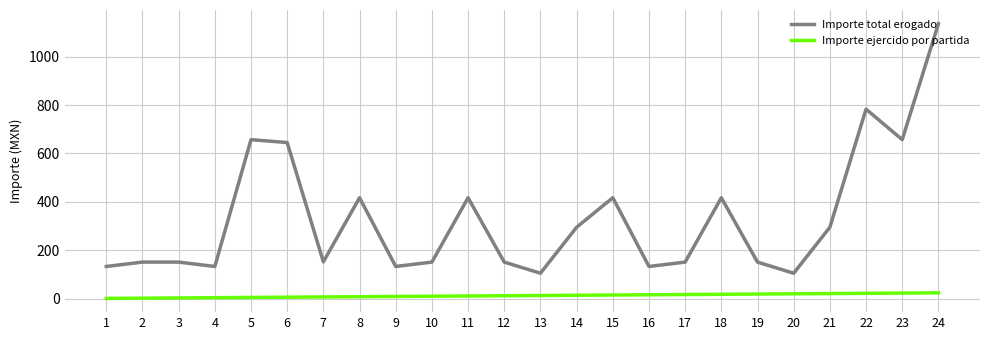

Which series has the largest total across all categories?

Importe total erogado